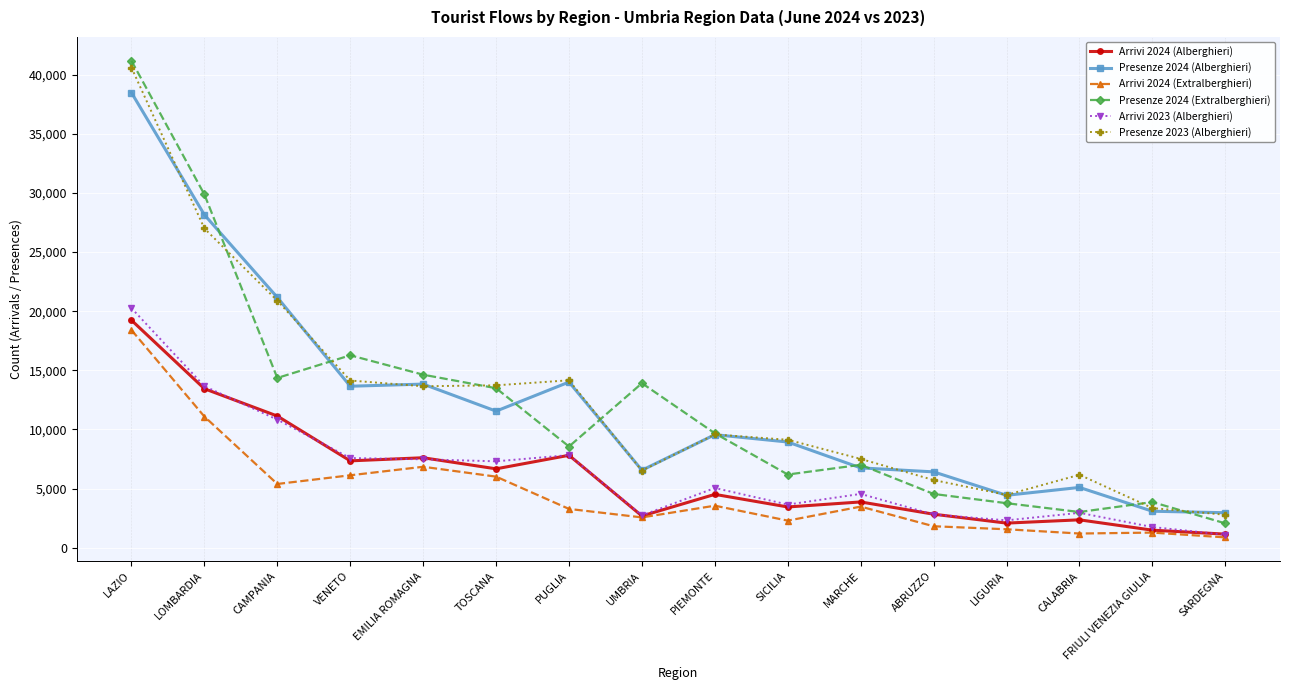

Where is Presenze 2023 (Alberghieri) nearest to the value 21693?

CAMPANIA